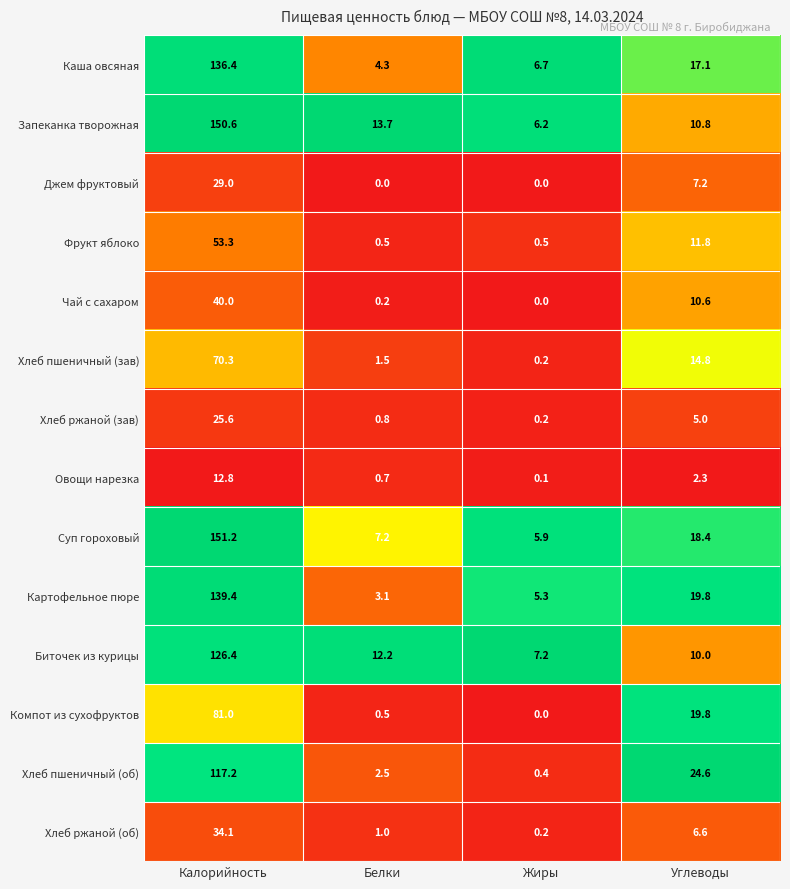

Is it true that Хлеб ржаной (зав) equals 0.8 at Белки?

True